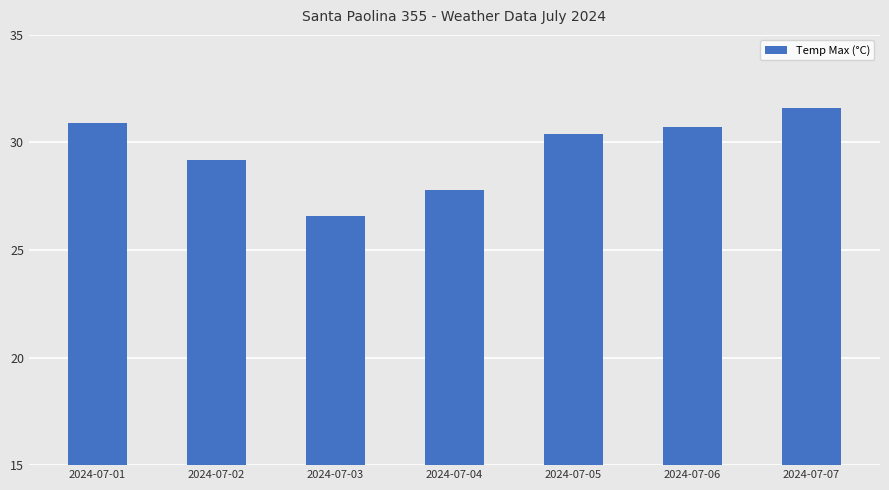

What is the value of the 6th bar from the left?

30.7